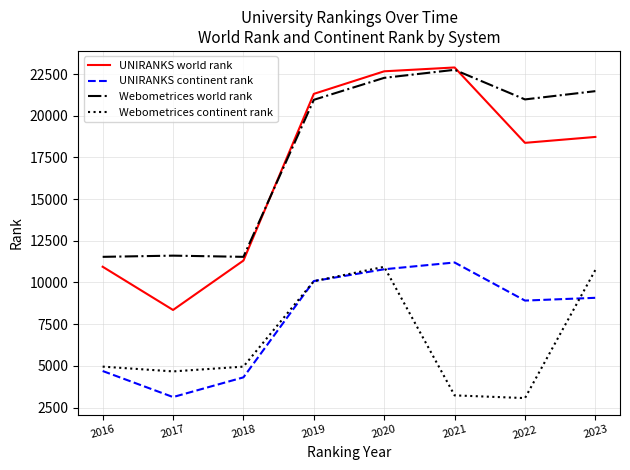

Rank the series at 2022 from lowest to highest value.

Webometrices continent rank, UNIRANKS continent rank, UNIRANKS world rank, Webometrices world rank